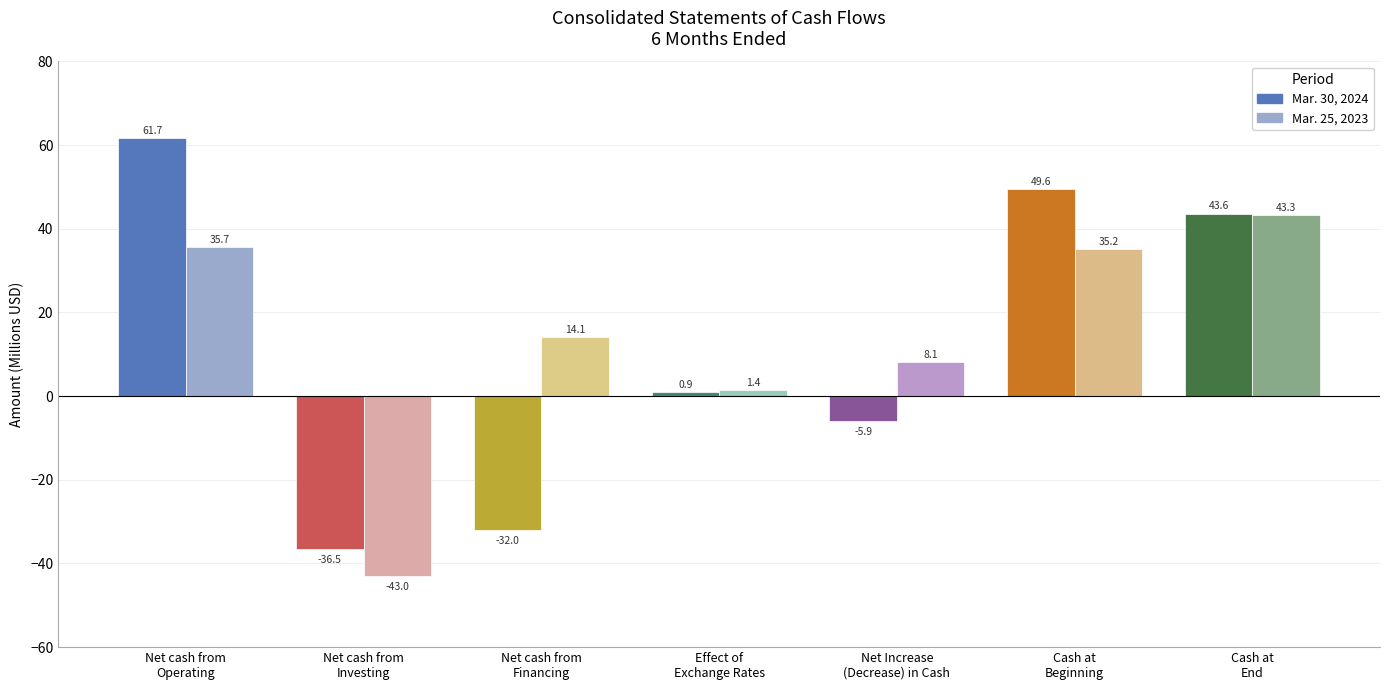

Reading left to right, list all the values displayed in this chart.

Mar. 30, 2024: 61.7	-36.5	-32.0	0.9	-5.9	49.6	43.6
Mar. 25, 2023: 35.7	-43.0	14.1	1.4	8.1	35.2	43.3